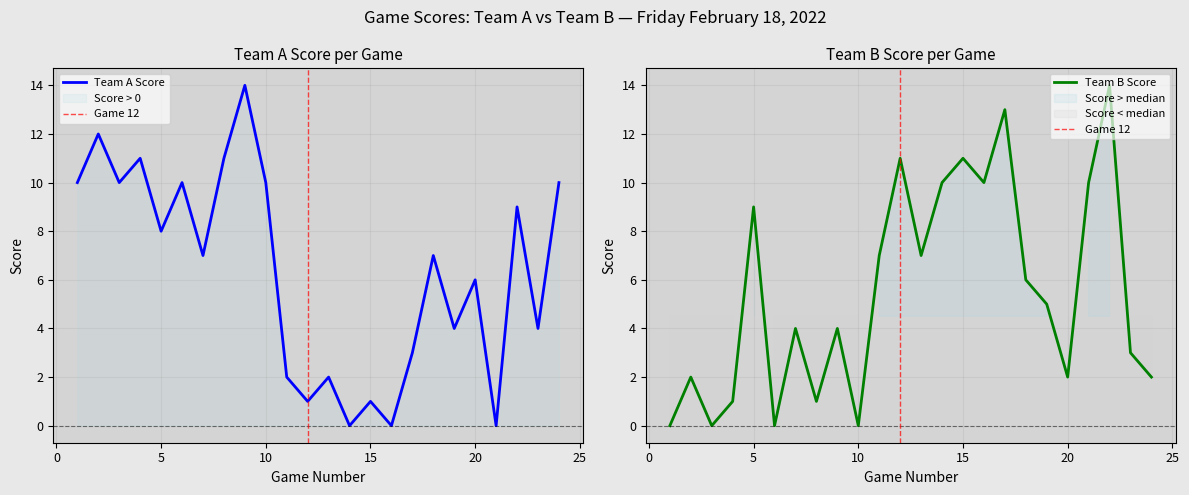

At which label does Team A Score first exceed 7?

1